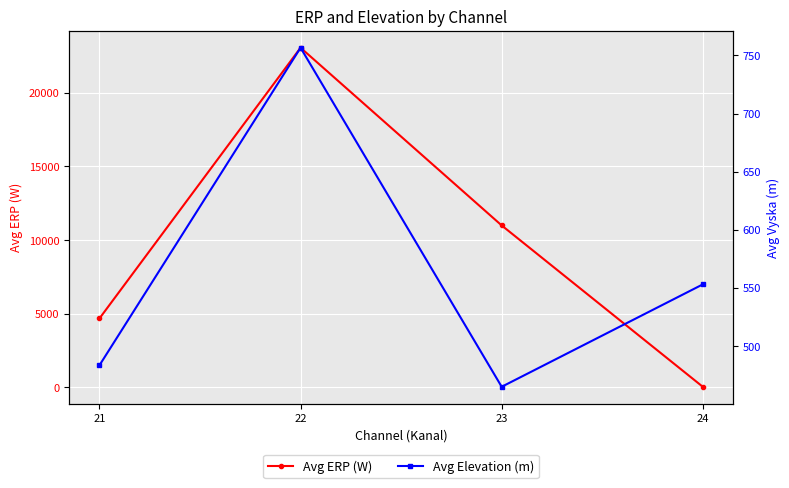

Is it true that Avg Elevation (m) equals 148.1 at 24?

False